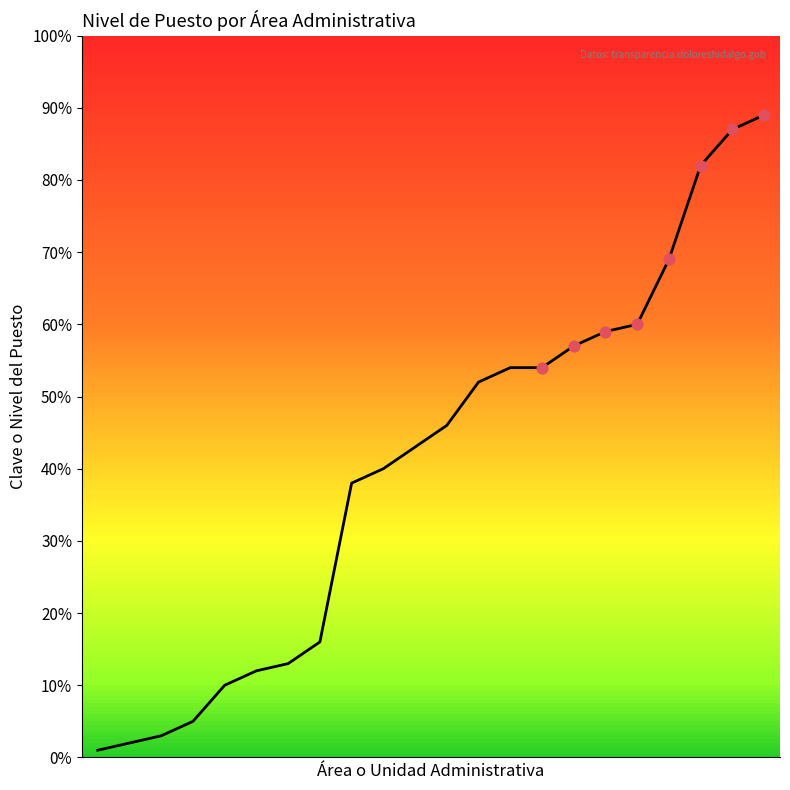

What is the maximum value shown in the chart?

89